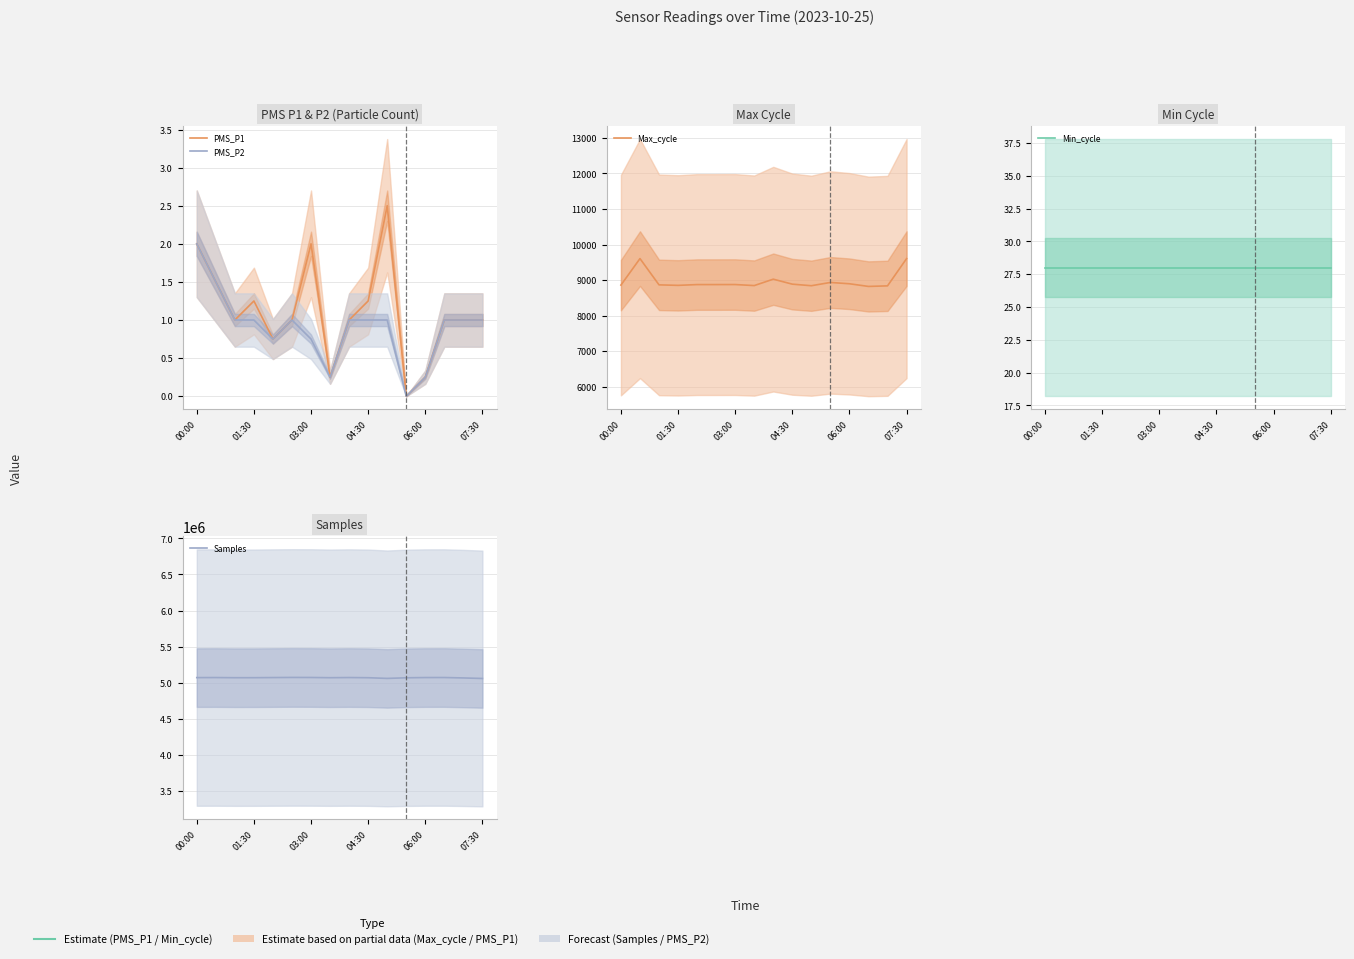

Does the chart have visible grid lines?

Yes